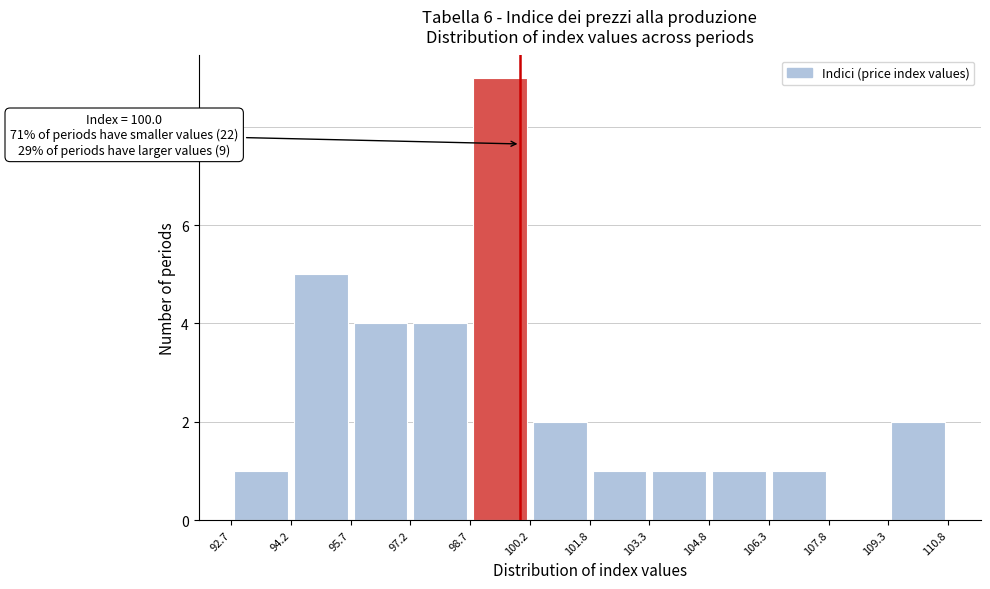

Over which range of the x-axis is the bar tallest?

98.7 to 100.2